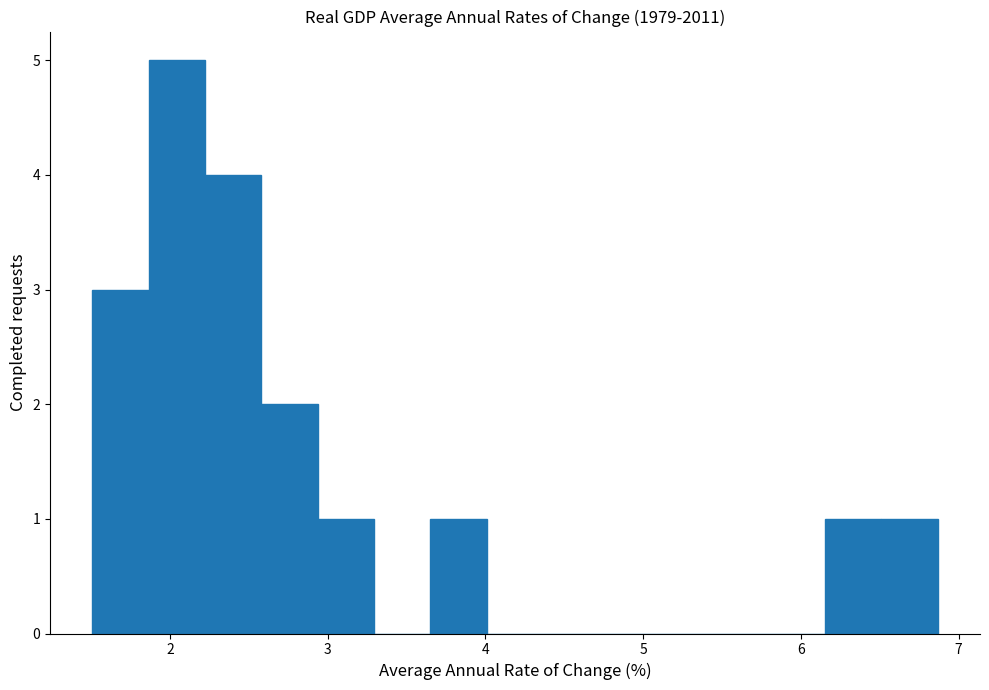

Read against the x-axis, roughly where is the centre of the tallest bar?

2.0